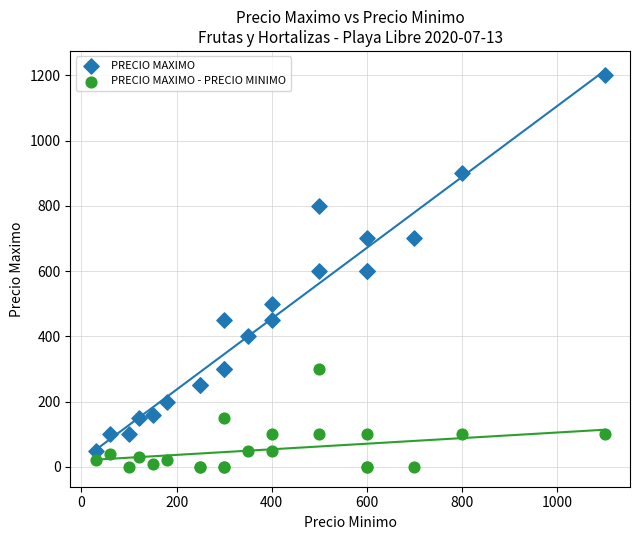

Which series has the largest Y range (max minus min)?

PRECIO MAXIMO